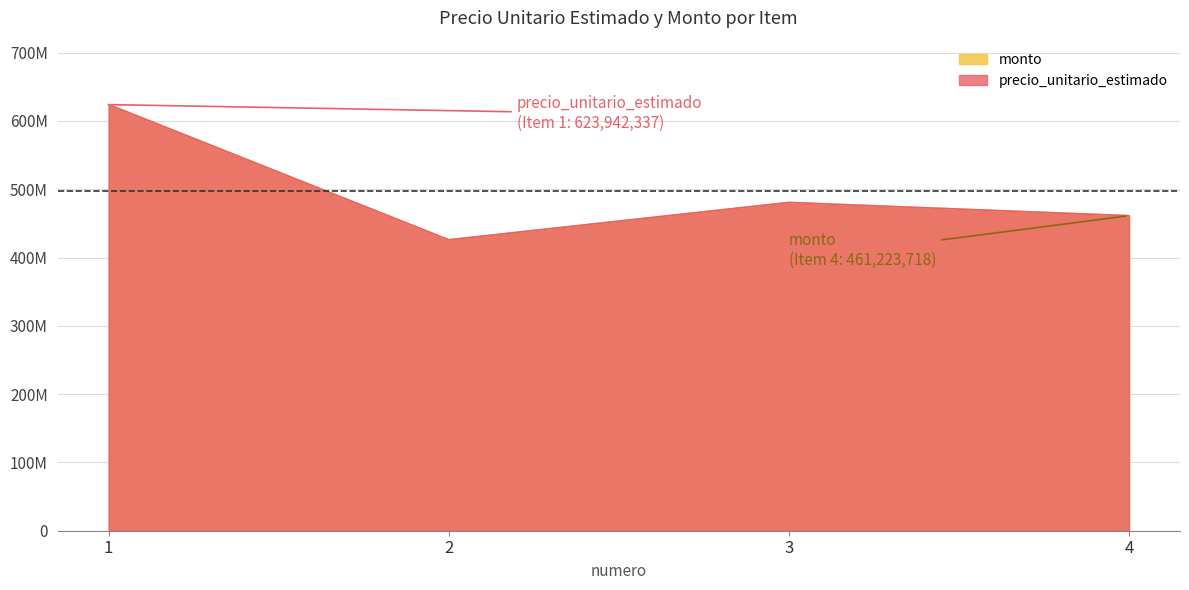

List the series in order of their peak value, lowest first.

precio_unitario_estimado, monto